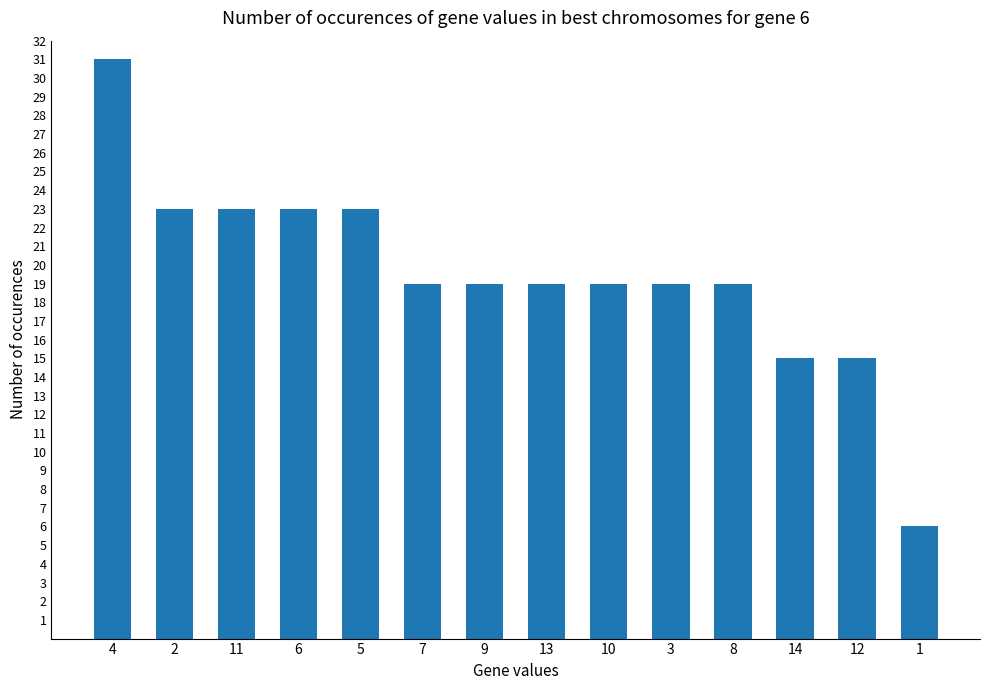

What value does the data have at 7, to the nearest 5?

20